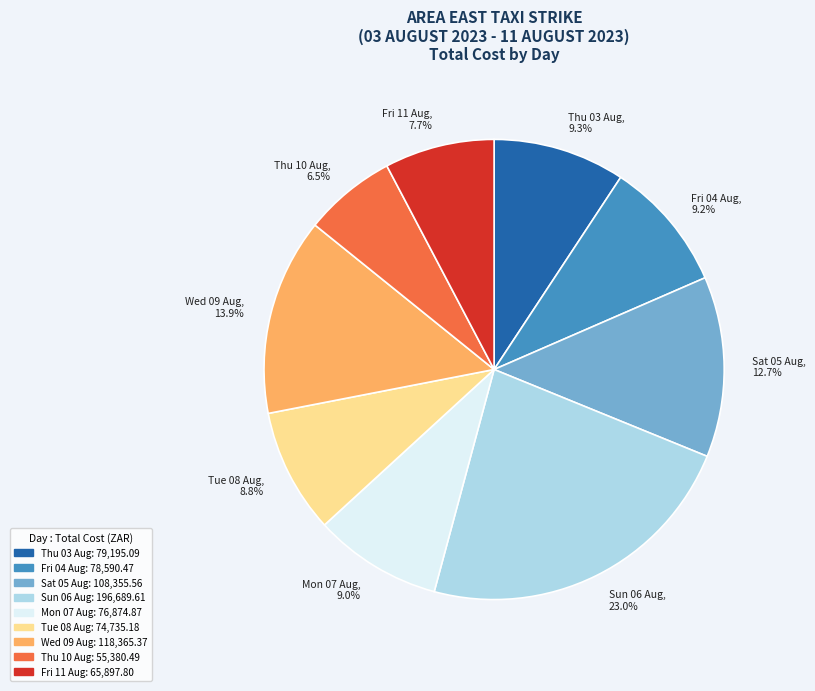

How many segments does this pie chart have?

9